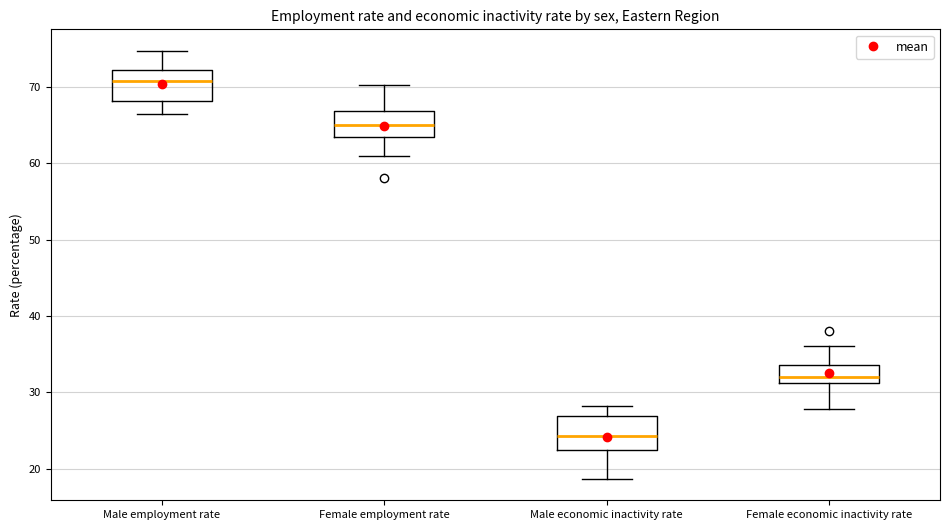

Which box has the highest median line?

Male employment rate